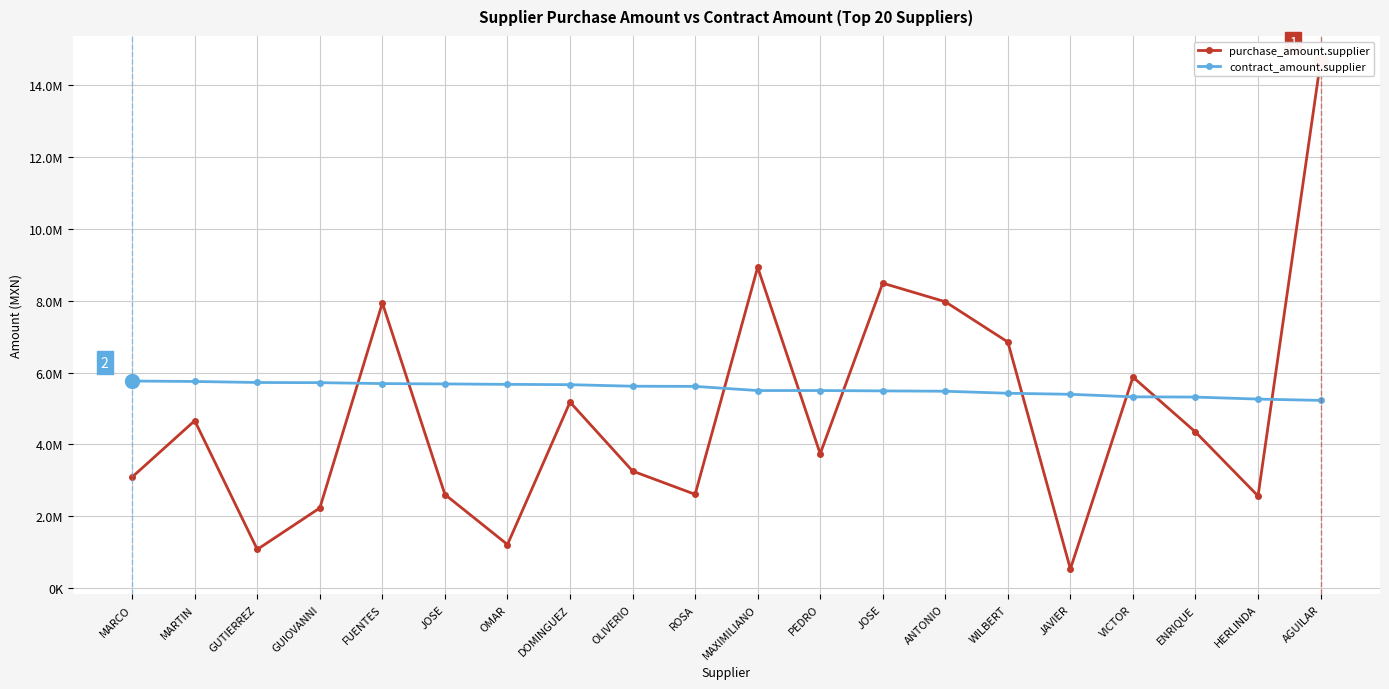

What is the average value of the contract_amount.supplier series?

5541518.2